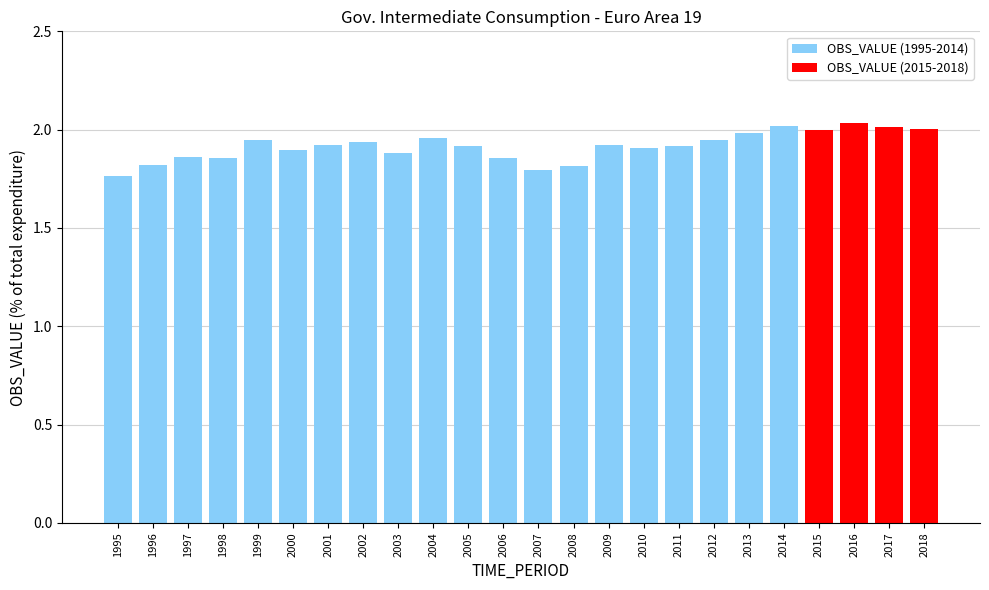

What is the greatest value displayed?

2.0